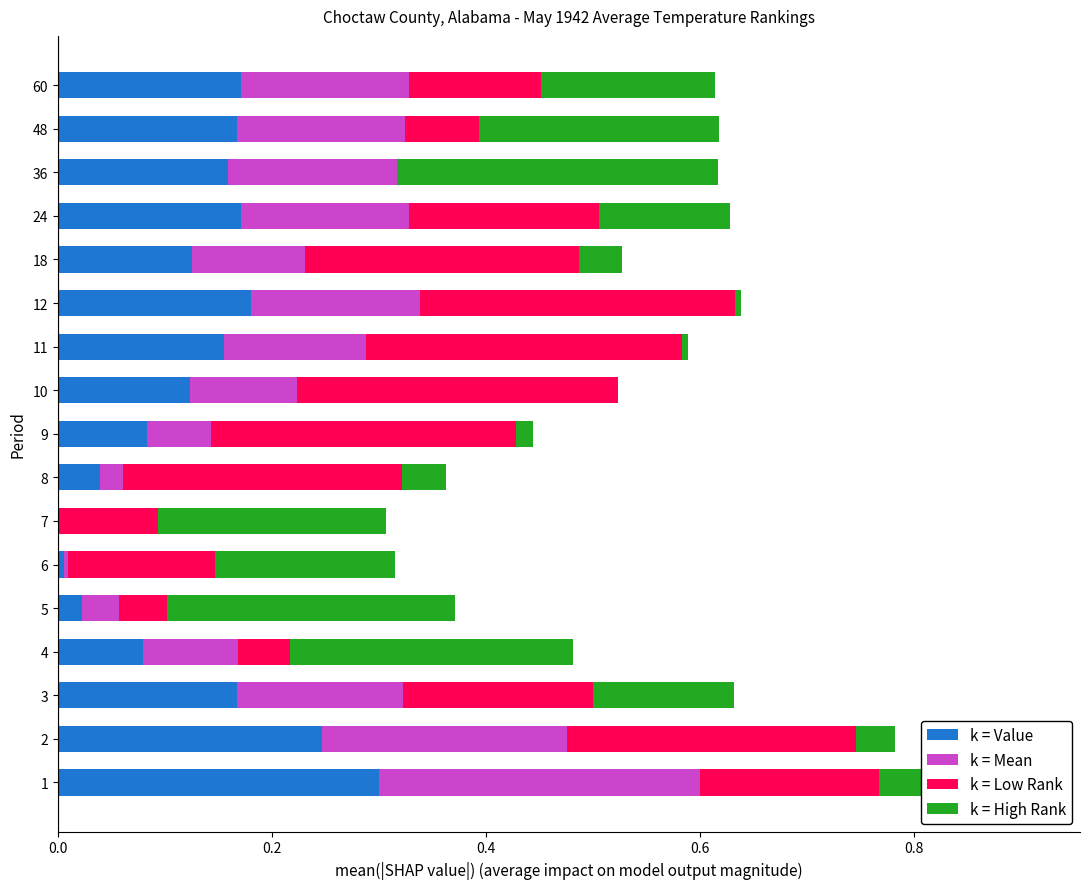

What is the sum of all k = Value values?

2.2